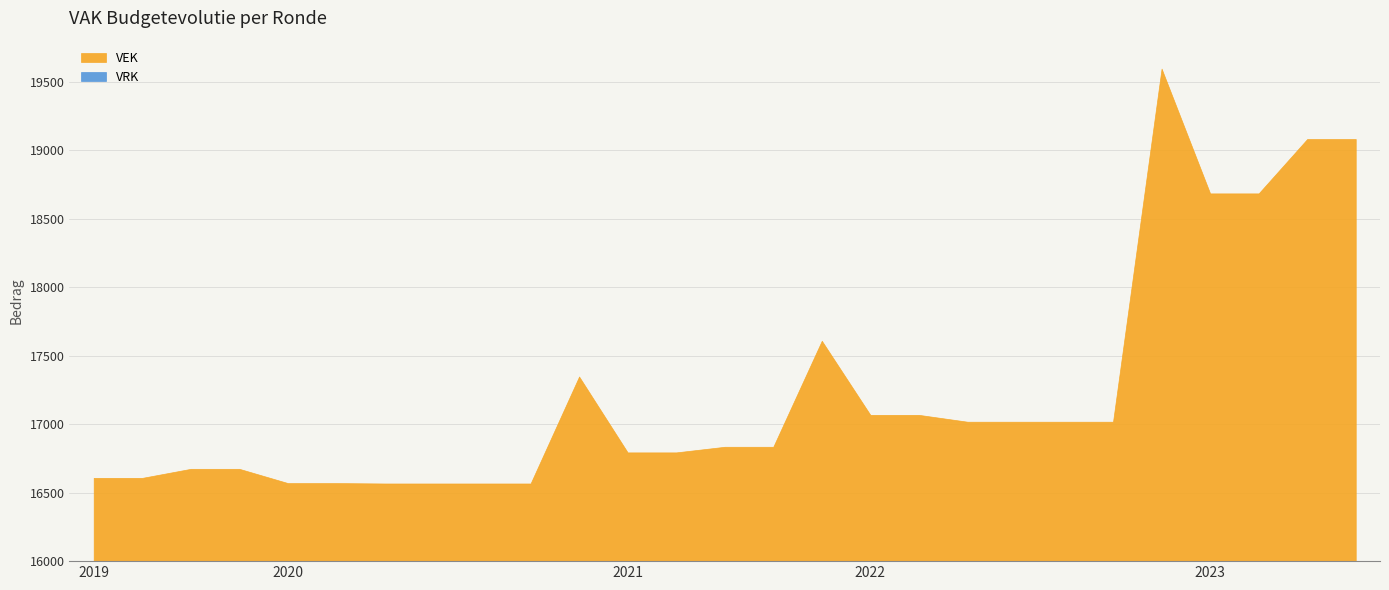

Which series has the widest spread of values?

VEK